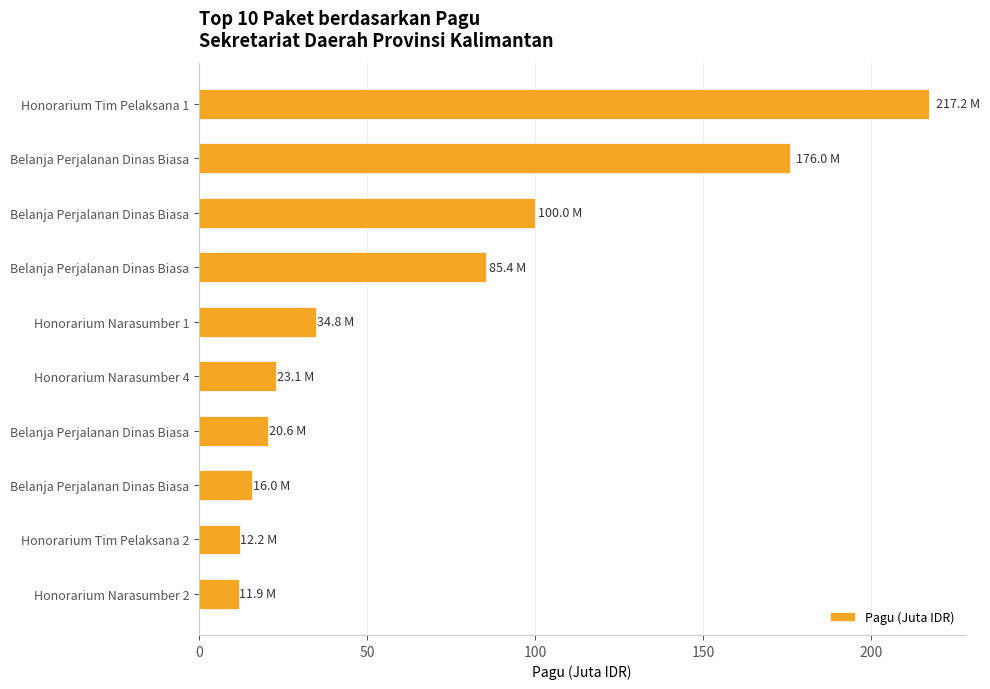

How many bars are there in total?

10